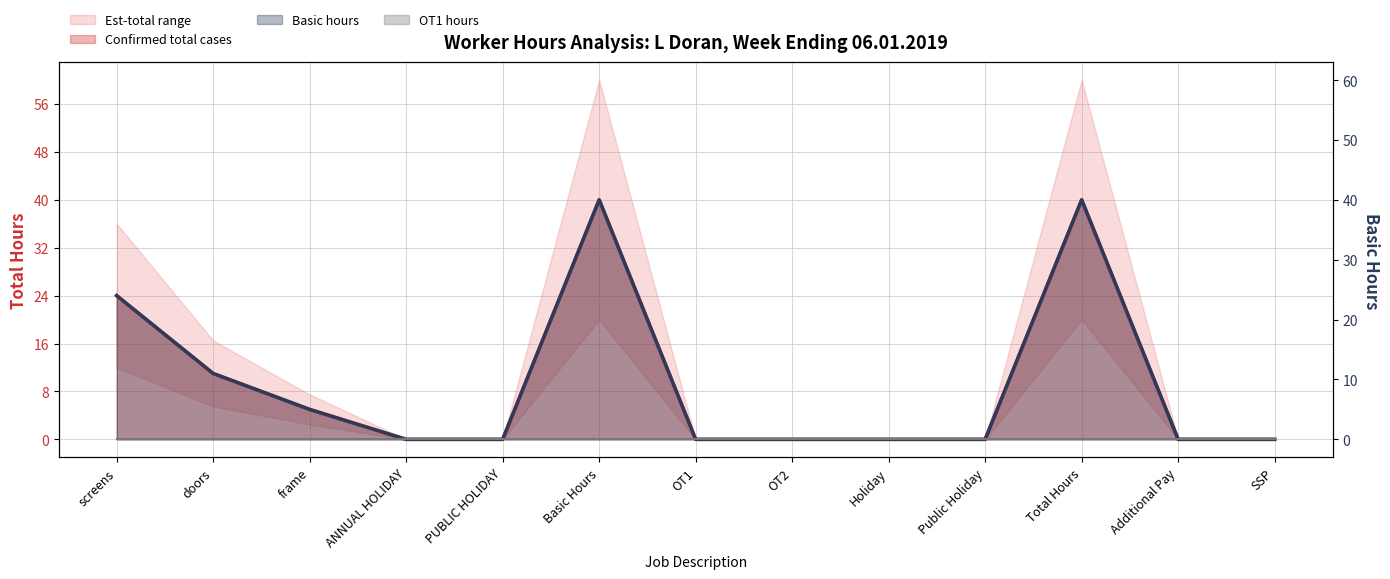

The Total Hours series shows -21 at SSP. True or false?

False